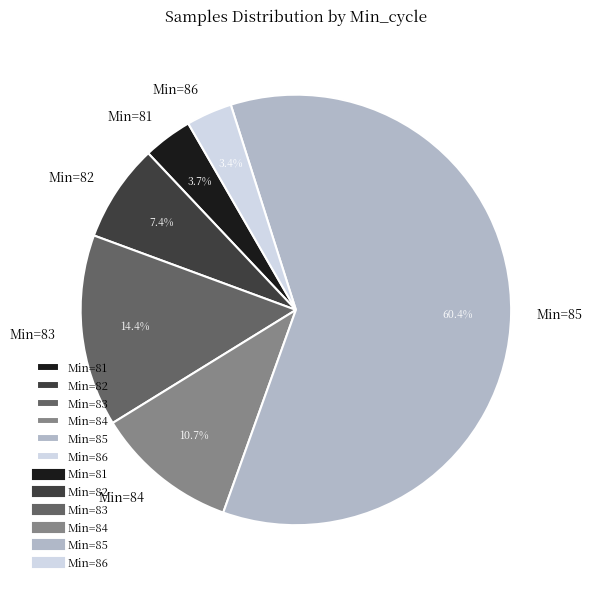

Which category has the biggest portion of the pie?

Min=85